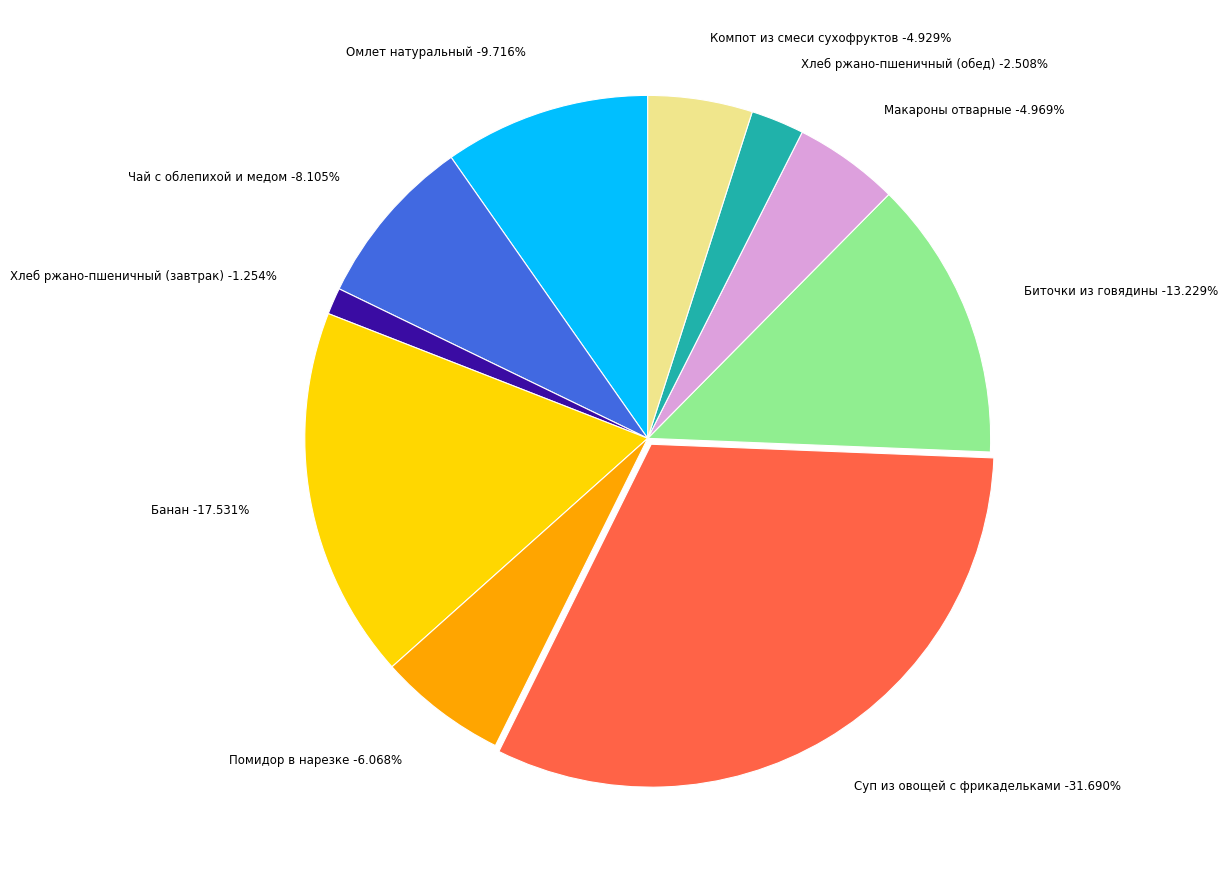

How many slices are in this pie chart?

10